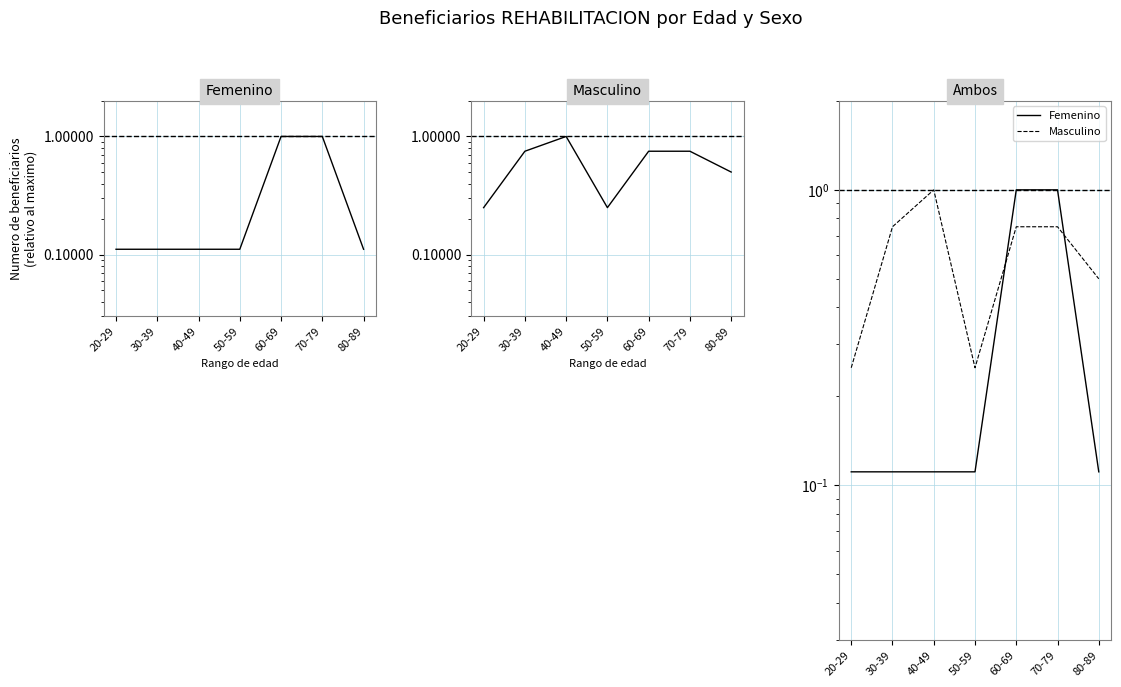

True or false: Femenino has a value of 0.1 at 50-59.

True